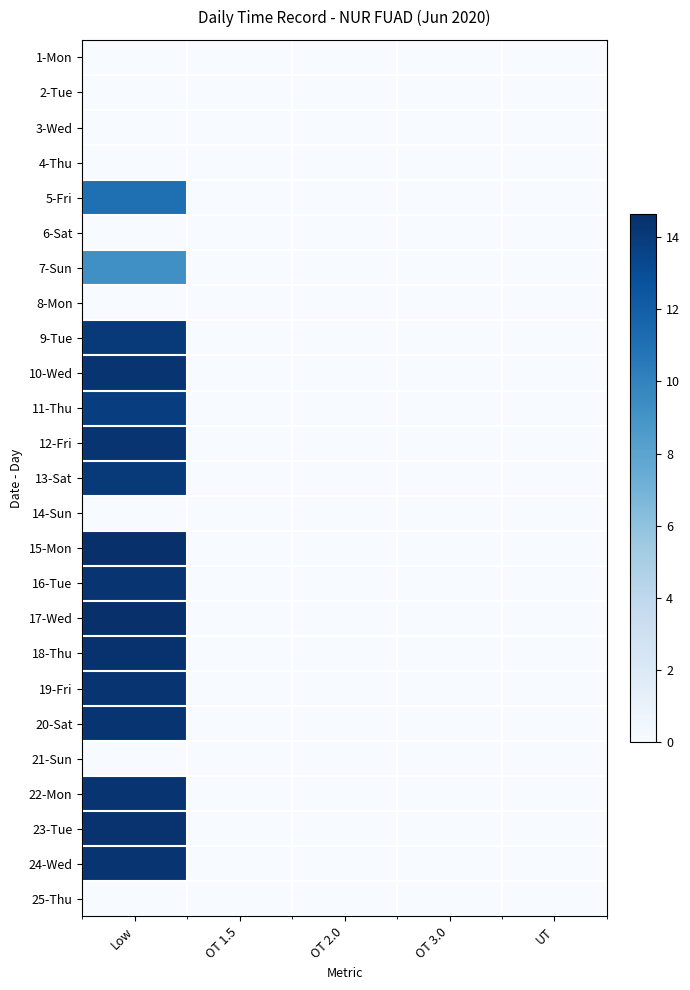

Reading right to left, transcribe all the data shown in this chart.

1-Mon: UT=0.0	OT 3.0=0.0	OT 2.0=0.0	OT 1.5=0.0	Low=0.0
2-Tue: UT=0.0	OT 3.0=0.0	OT 2.0=0.0	OT 1.5=0.0	Low=0.0
3-Wed: UT=0.0	OT 3.0=0.0	OT 2.0=0.0	OT 1.5=0.0	Low=0.0
4-Thu: UT=0.0	OT 3.0=0.0	OT 2.0=0.0	OT 1.5=0.0	Low=0.0
5-Fri: UT=0.0	OT 3.0=0.0	OT 2.0=0.0	OT 1.5=0.0	Low=11.1
6-Sat: UT=0.0	OT 3.0=0.0	OT 2.0=0.0	OT 1.5=0.0	Low=0.0
7-Sun: UT=0.0	OT 3.0=0.0	OT 2.0=0.0	OT 1.5=0.0	Low=9.2
8-Mon: UT=0.0	OT 3.0=0.0	OT 2.0=0.0	OT 1.5=0.0	Low=0.0
9-Tue: UT=0.0	OT 3.0=0.0	OT 2.0=0.0	OT 1.5=0.0	Low=14.1
10-Wed: UT=0.0	OT 3.0=0.0	OT 2.0=0.0	OT 1.5=0.0	Low=14.4
11-Thu: UT=0.0	OT 3.0=0.0	OT 2.0=0.0	OT 1.5=0.0	Low=13.8
12-Fri: UT=0.0	OT 3.0=0.0	OT 2.0=0.0	OT 1.5=0.0	Low=14.4
13-Sat: UT=0.0	OT 3.0=0.0	OT 2.0=0.0	OT 1.5=0.0	Low=14.0
14-Sun: UT=0.0	OT 3.0=0.0	OT 2.0=0.0	OT 1.5=0.0	Low=0.0
15-Mon: UT=0.0	OT 3.0=0.0	OT 2.0=0.0	OT 1.5=0.0	Low=14.6
16-Tue: UT=0.0	OT 3.0=0.0	OT 2.0=0.0	OT 1.5=0.0	Low=14.3
17-Wed: UT=0.0	OT 3.0=0.0	OT 2.0=0.0	OT 1.5=0.0	Low=14.6
18-Thu: UT=0.0	OT 3.0=0.0	OT 2.0=0.0	OT 1.5=0.0	Low=14.5
19-Fri: UT=0.0	OT 3.0=0.0	OT 2.0=0.0	OT 1.5=0.0	Low=14.4
20-Sat: UT=0.0	OT 3.0=0.0	OT 2.0=0.0	OT 1.5=0.0	Low=14.3
21-Sun: UT=0.0	OT 3.0=0.0	OT 2.0=0.0	OT 1.5=0.0	Low=0.0
22-Mon: UT=0.0	OT 3.0=0.0	OT 2.0=0.0	OT 1.5=0.0	Low=14.3
23-Tue: UT=0.0	OT 3.0=0.0	OT 2.0=0.0	OT 1.5=0.0	Low=14.4
24-Wed: UT=0.0	OT 3.0=0.0	OT 2.0=0.0	OT 1.5=0.0	Low=14.3
25-Thu: UT=0.0	OT 3.0=0.0	OT 2.0=0.0	OT 1.5=0.0	Low=0.0